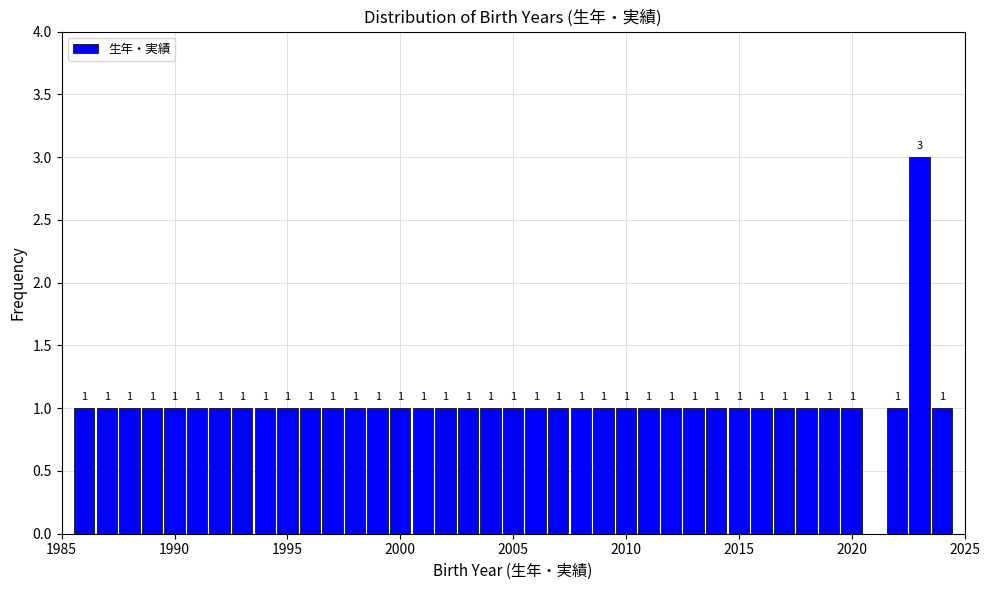

Around what value on the x-axis is the tallest bar? Give the approximate position of its centre, as read against the axis.

2023.0